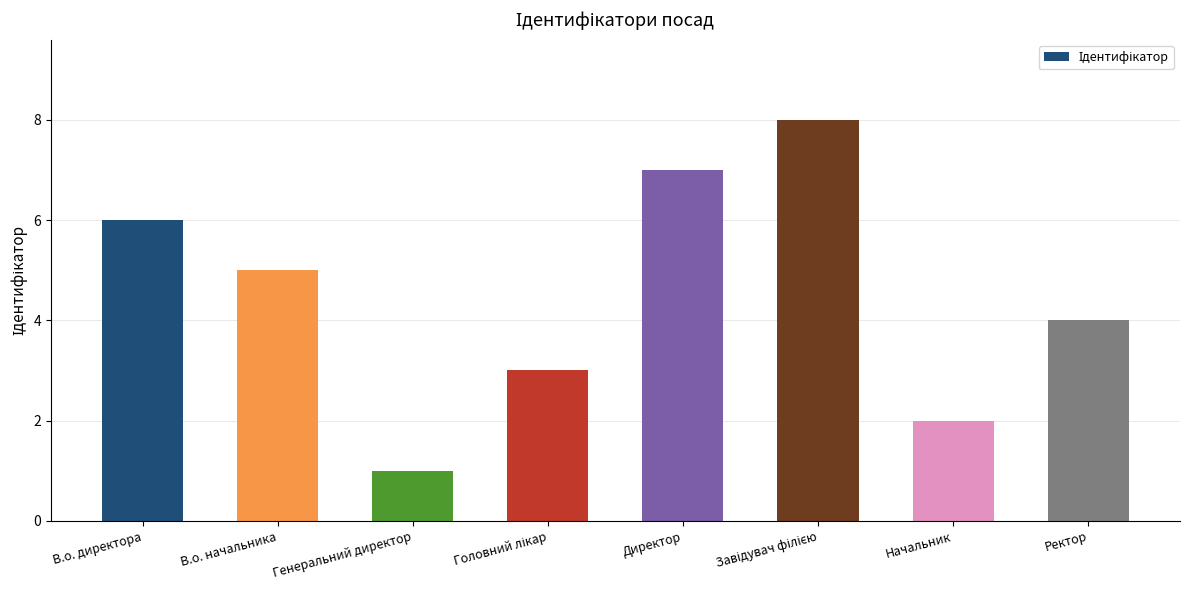

What is the label of the 3rd bar from the left?

Генеральний директор